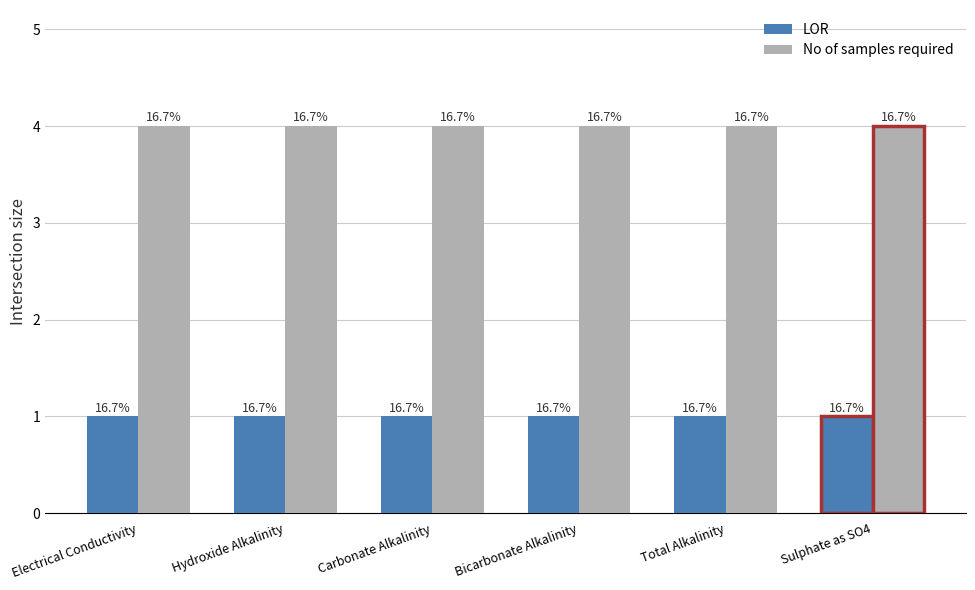

Are the bars grouped side by side (vs. stacked)?

Yes